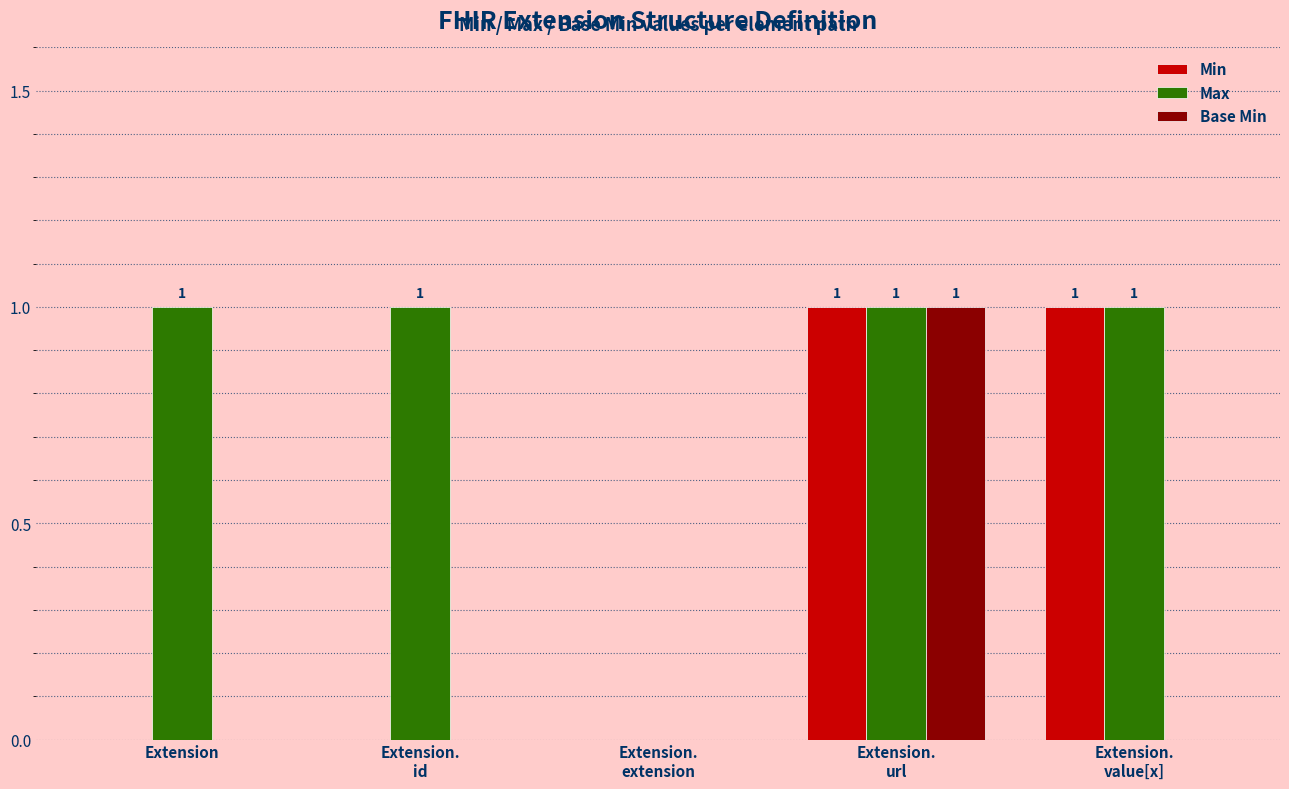

Reading left to right, transcribe all the data shown in this chart.

Min: 0	0	0	1	1
Max: 1	1	0	1	1
Base Min: 0	0	0	1	0